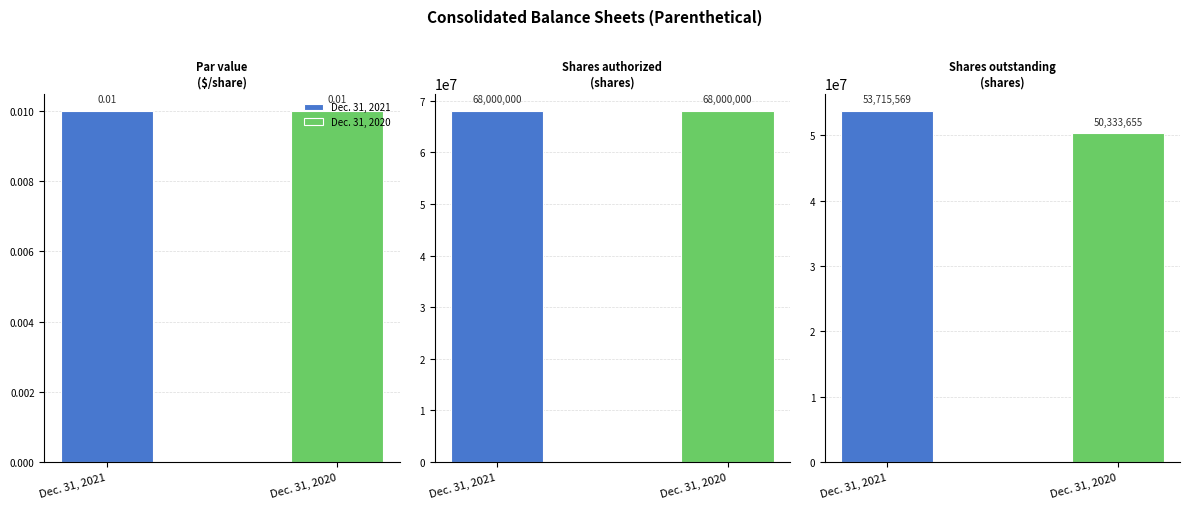

The Dec. 31, 2021 series shows 91516203.0 at Shares authorized
(shares). True or false?

False